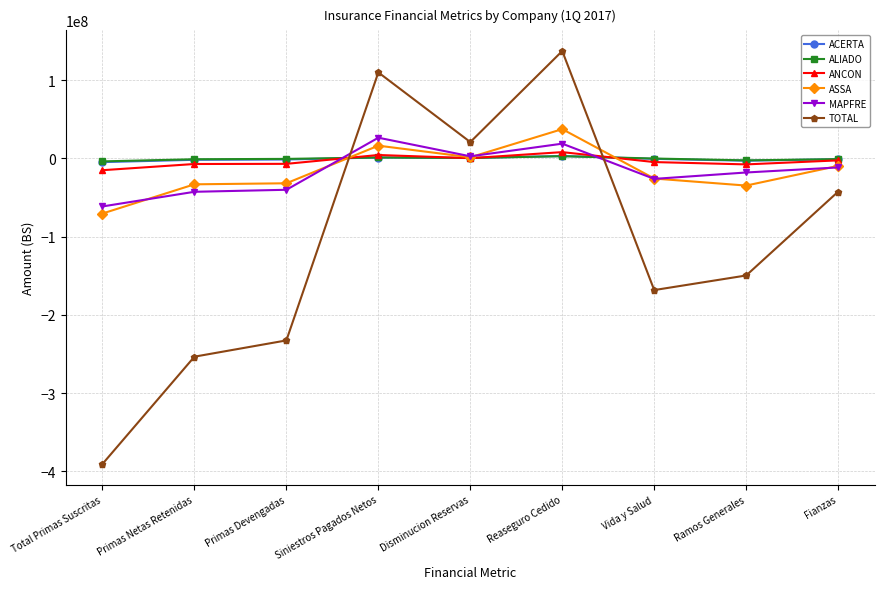

The value of MAPFRE at Fianzas is -11644245.5. True or false?

True